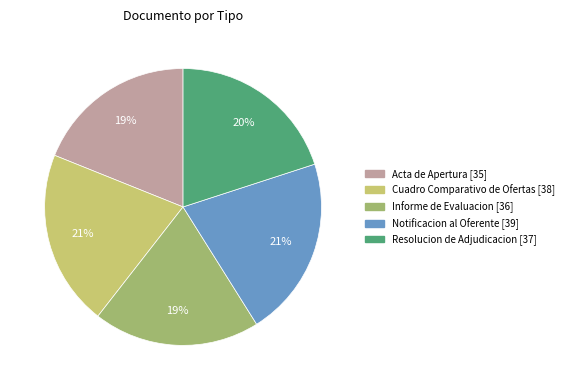

What percentage is the Notificacion al Oferente slice, to the nearest percent?

21%